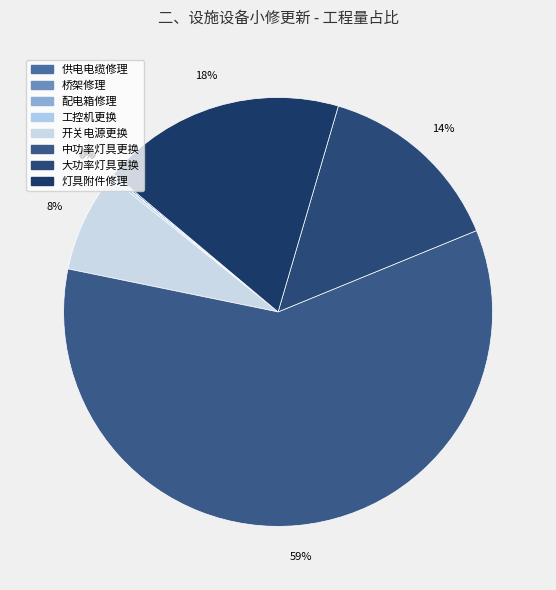

How many slices are in this pie chart?

8